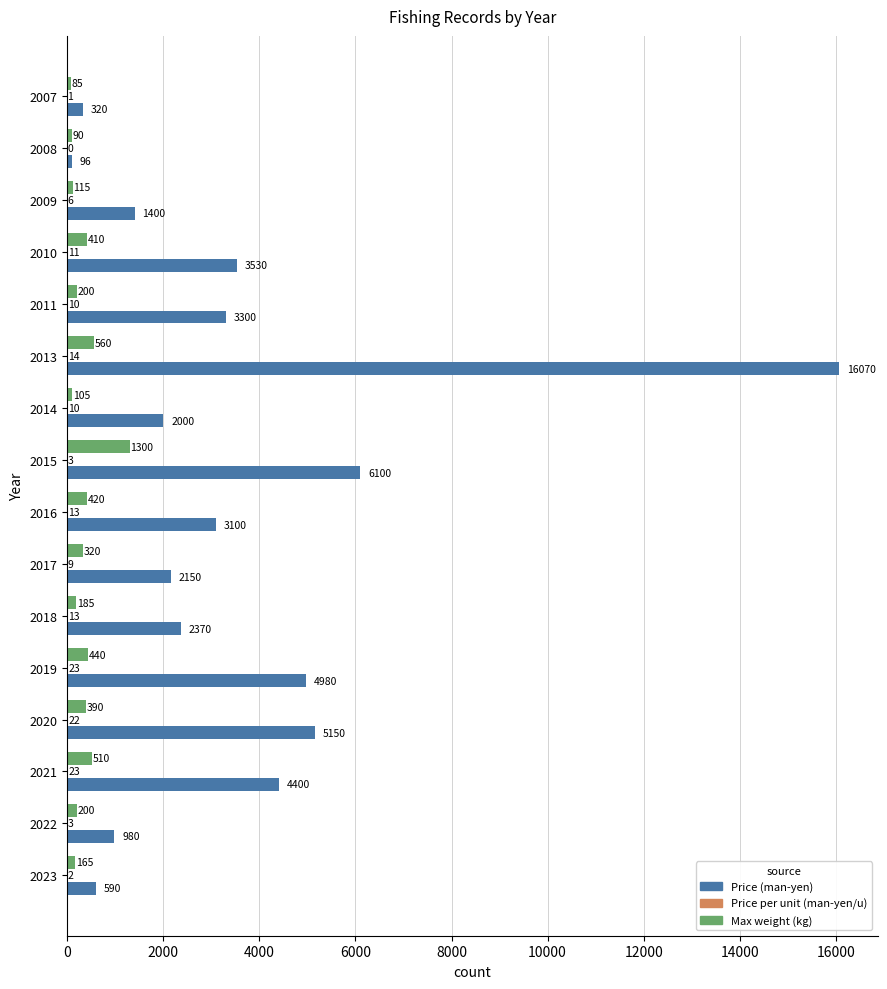

What is the greatest value displayed?

16070.0